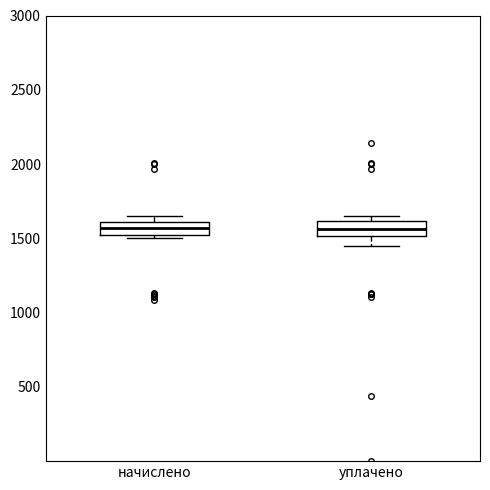

Where is the upper edge of the box for уплачено on the y-axis? The values are not printed on the chart, so give them approximately, as read against the axis.

1600